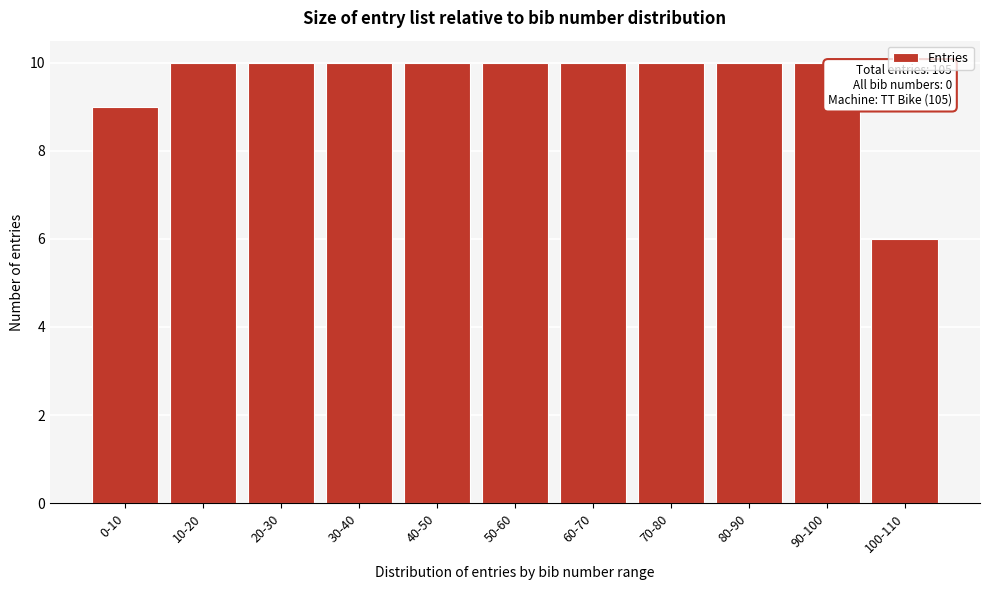

Reading left to right, list all the values displayed in this chart.

9	10	10	10	10	10	10	10	10	10	6